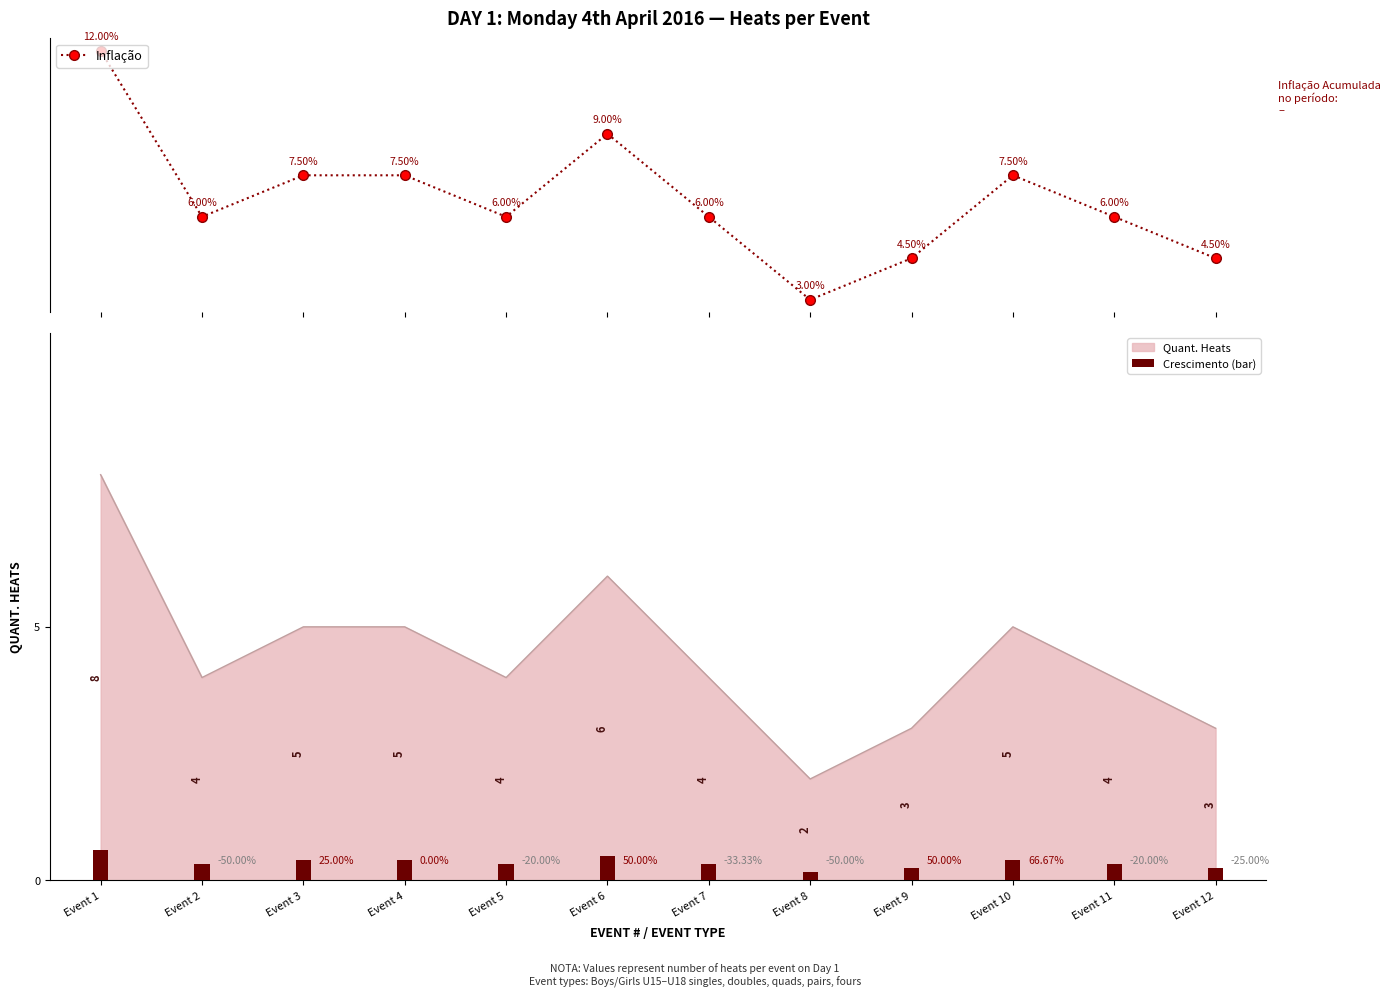

Are the bars grouped side by side (vs. stacked)?

Yes